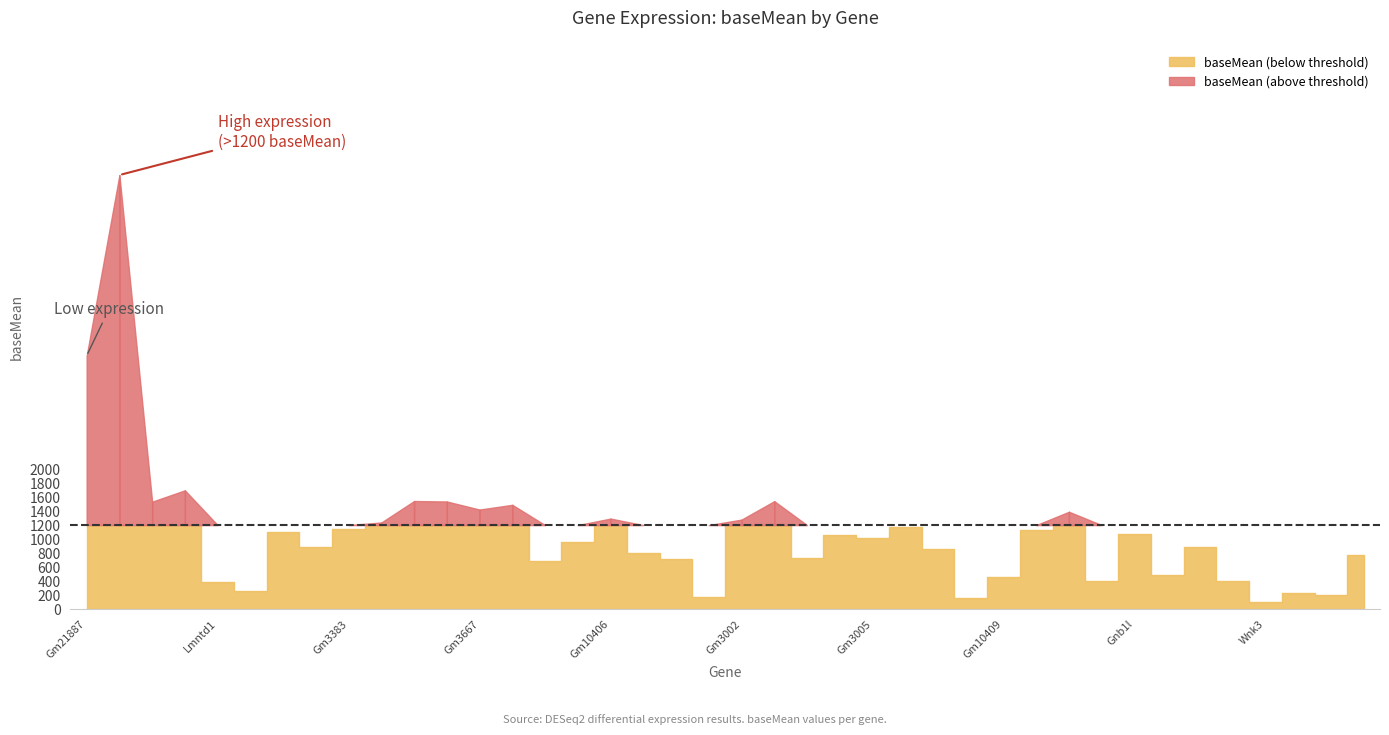

What position from the right is Gm3488?

5